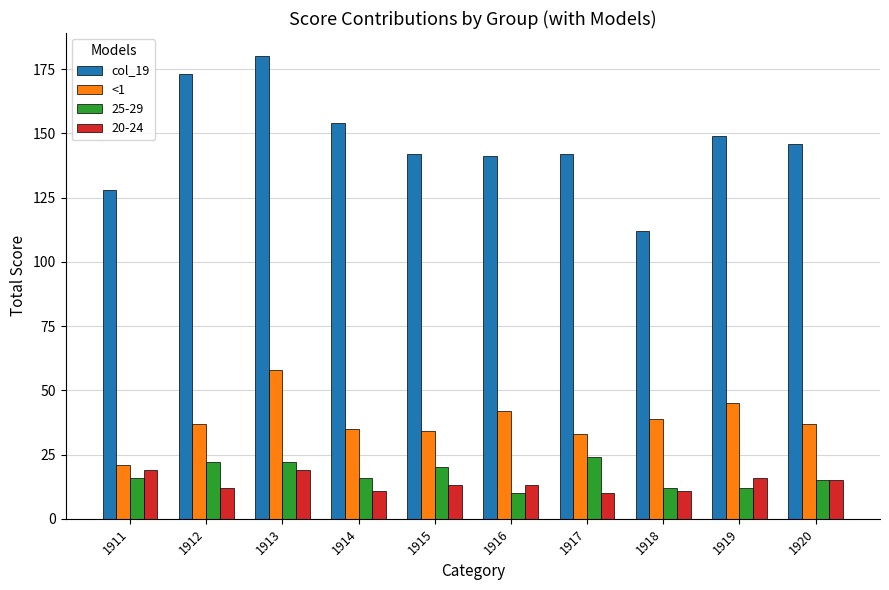

What is the sum of all <1 values?

381